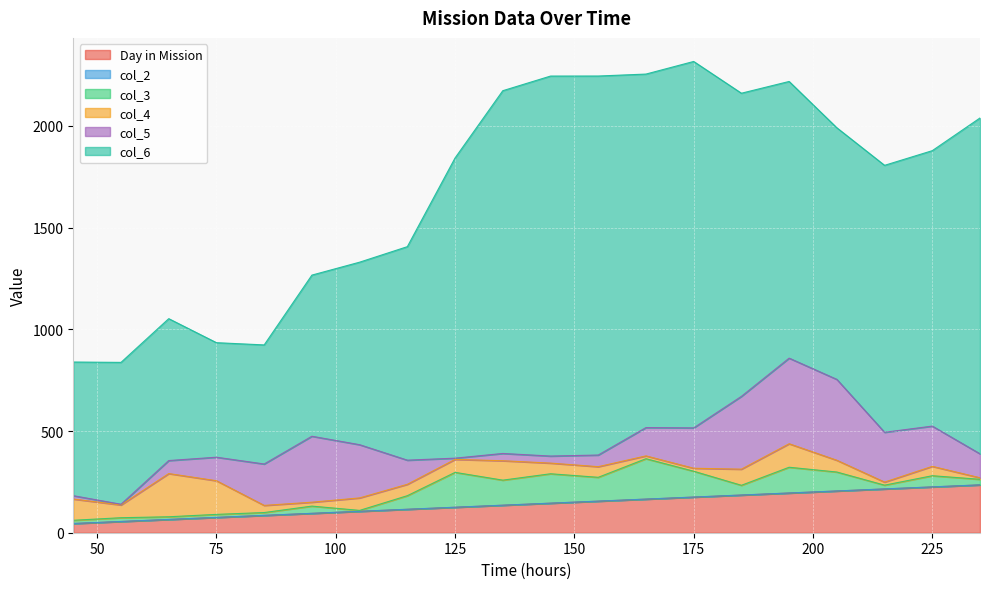

List the series in order of their peak value, highest first.

col_6, col_5, Day in Mission, col_4, col_3, col_2